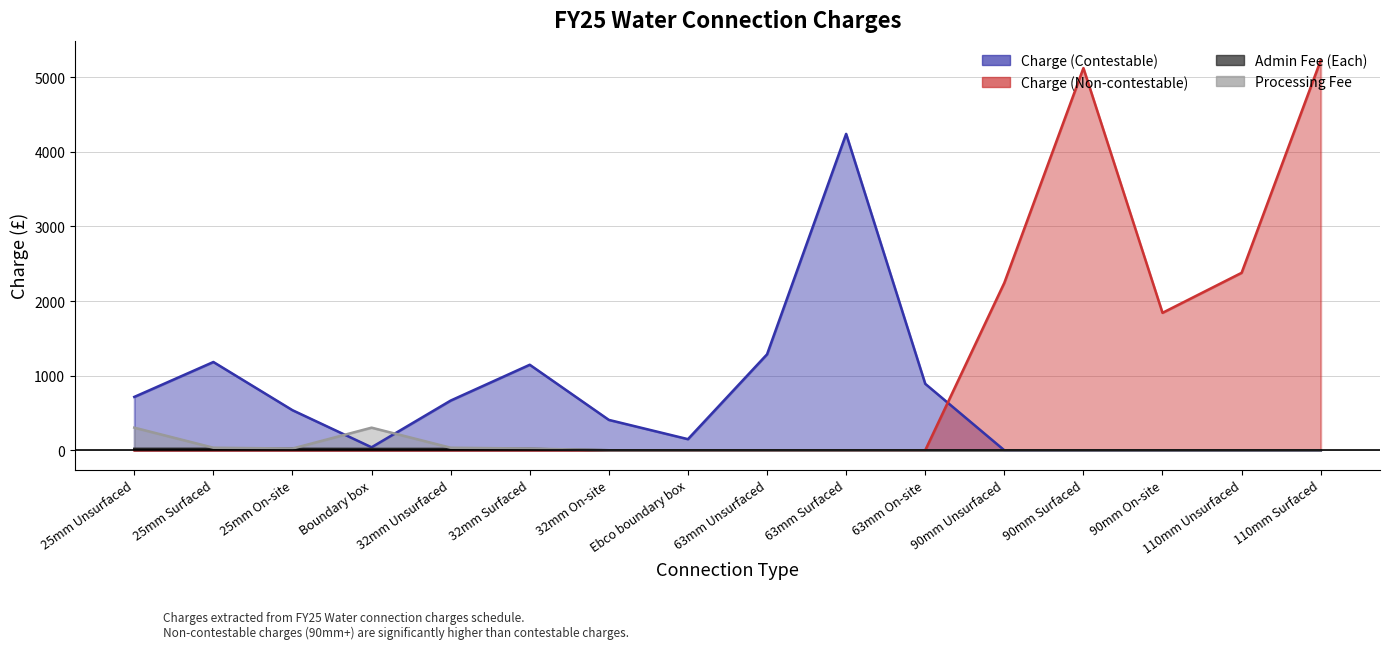

Is it true that Charge (Non-contestable) equals 0 at 32mm On-site?

True